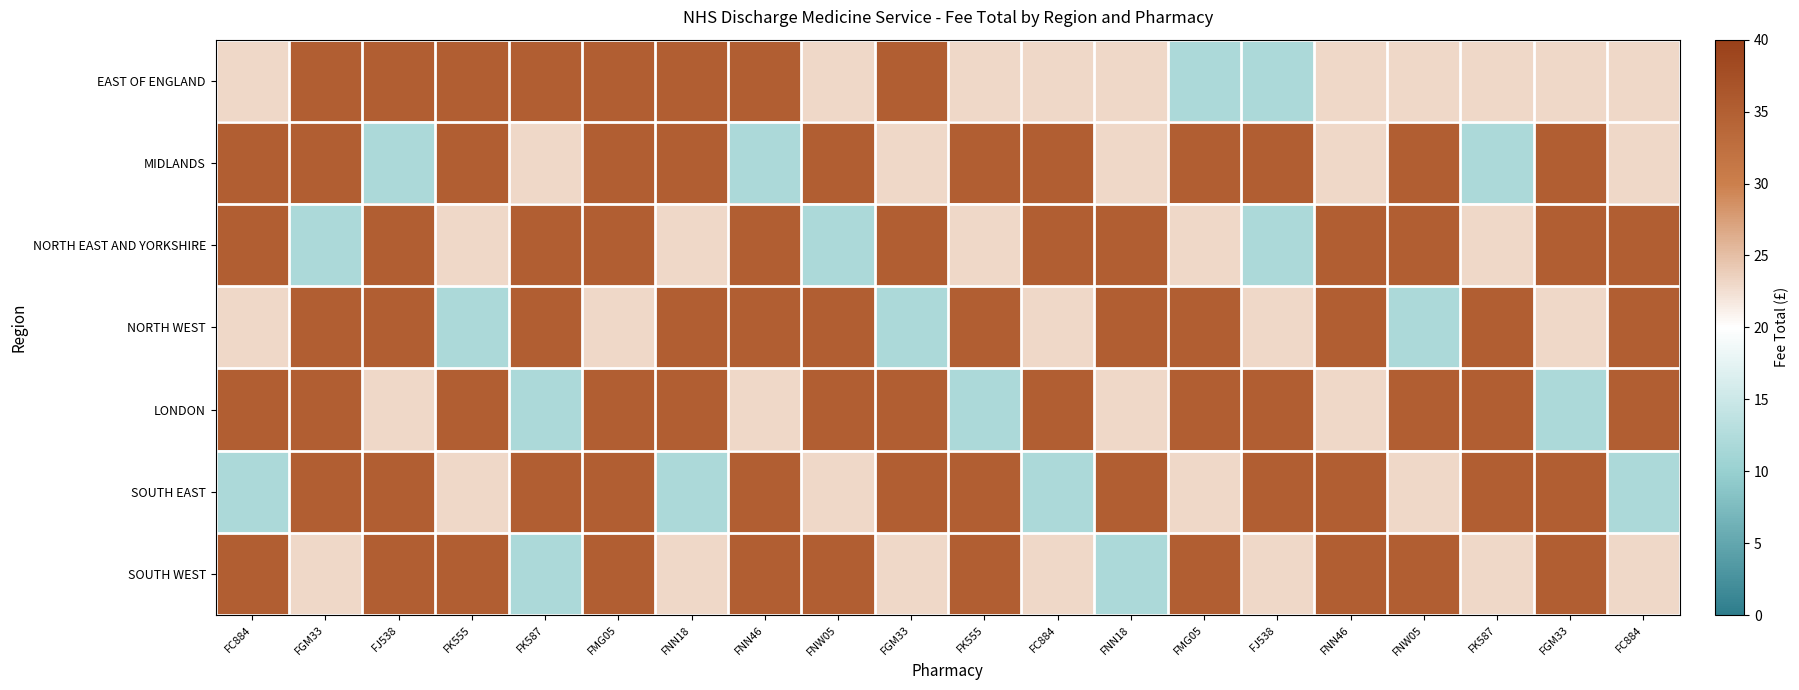

How many categories are shown in the chart?

20